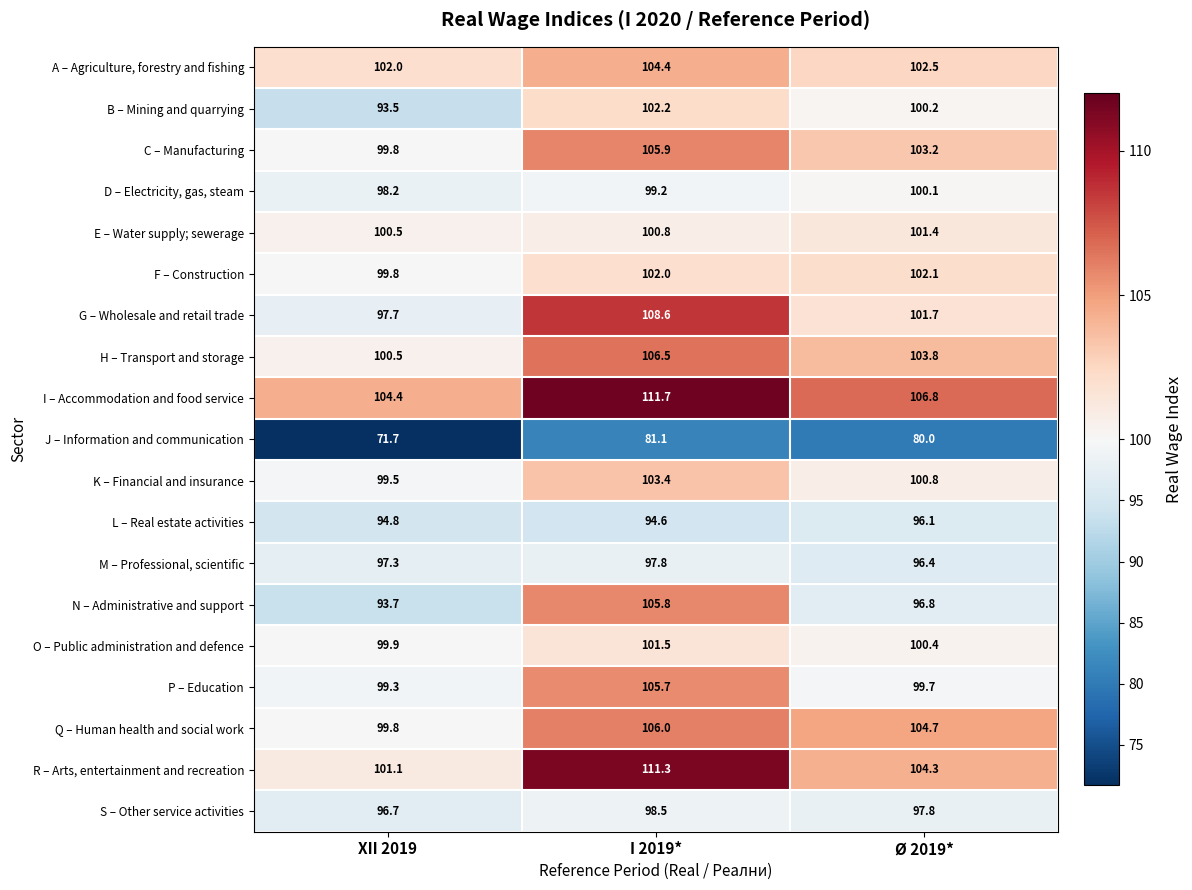

What is the sum of the D – Electricity, gas, steam values at XII 2019 and I 2019*?

197.4